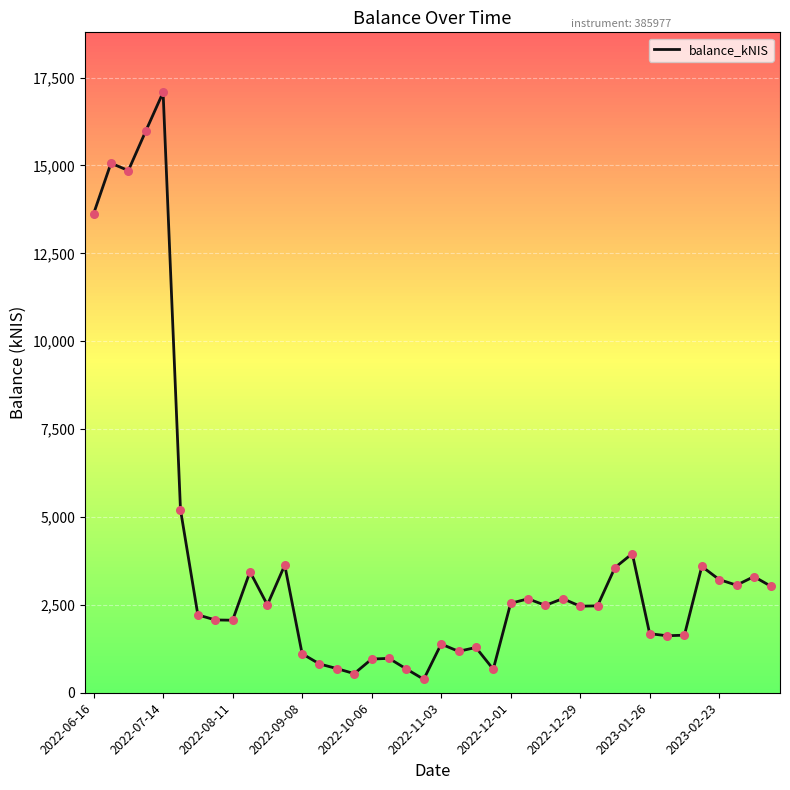

What is the smallest value displayed?

382.4